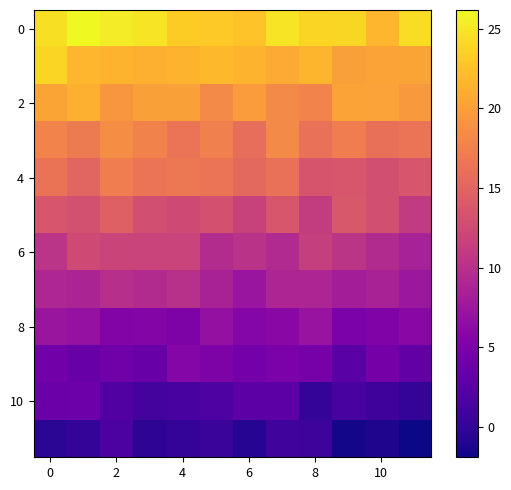

At how many categories does at least one series exceed 13?

12